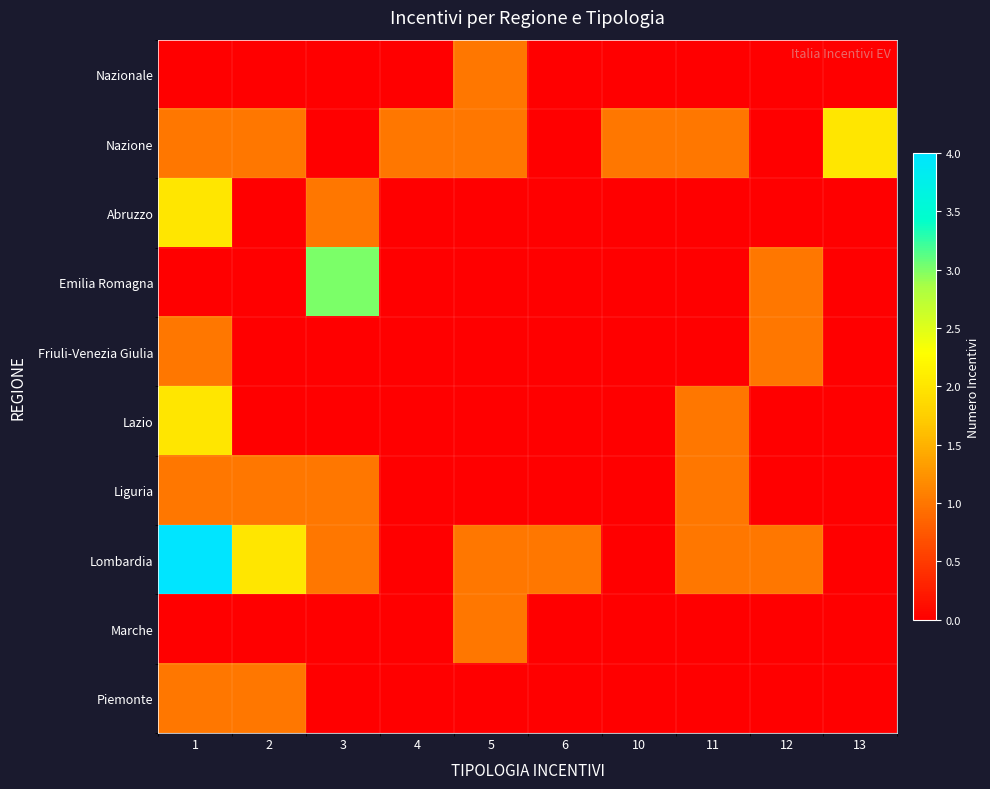

Which has a higher value, 13 or 2?

13